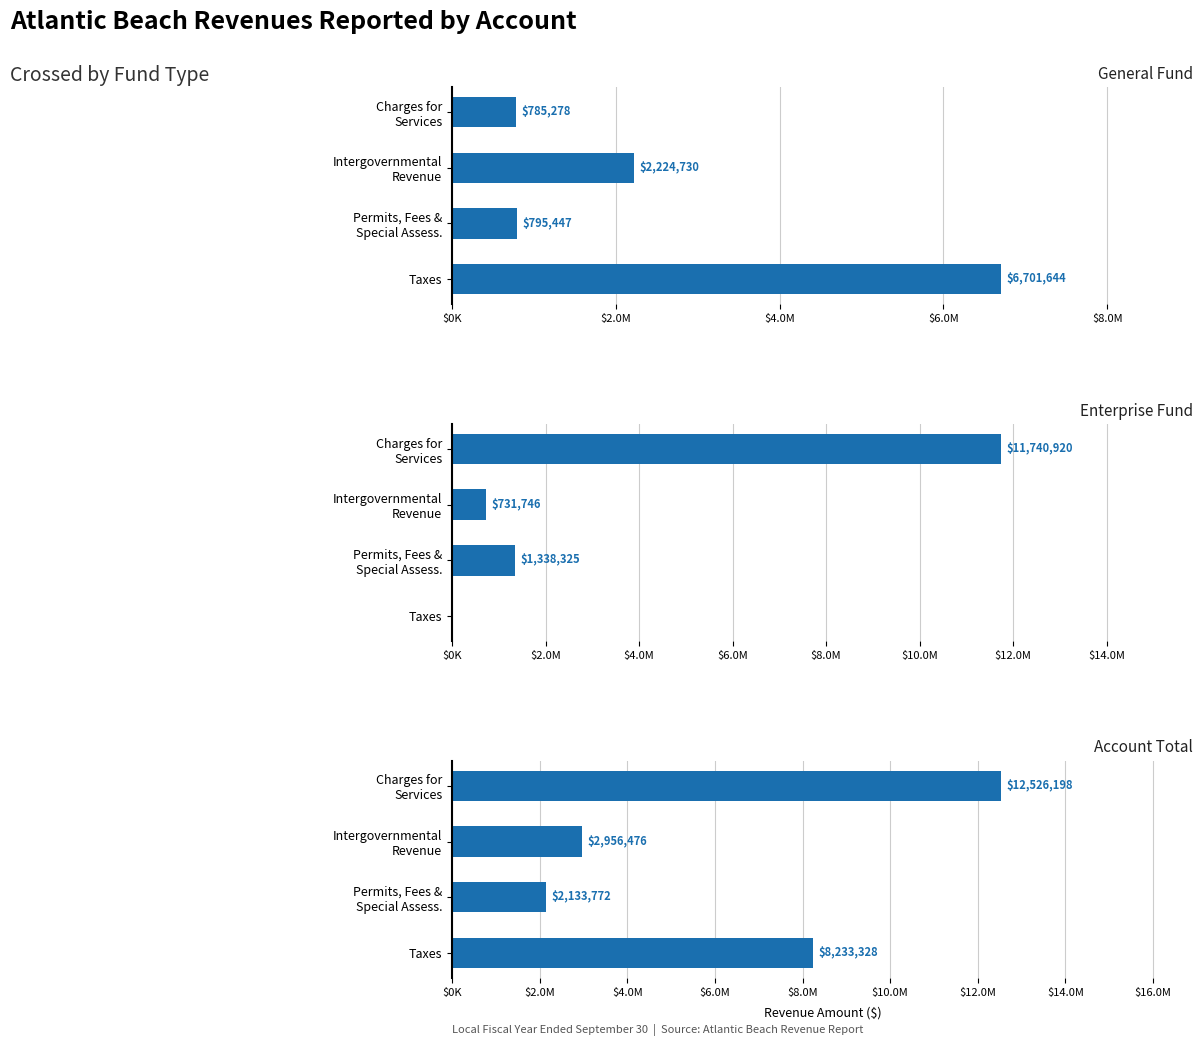

At how many categories does at least one series exceed 1939984?

4